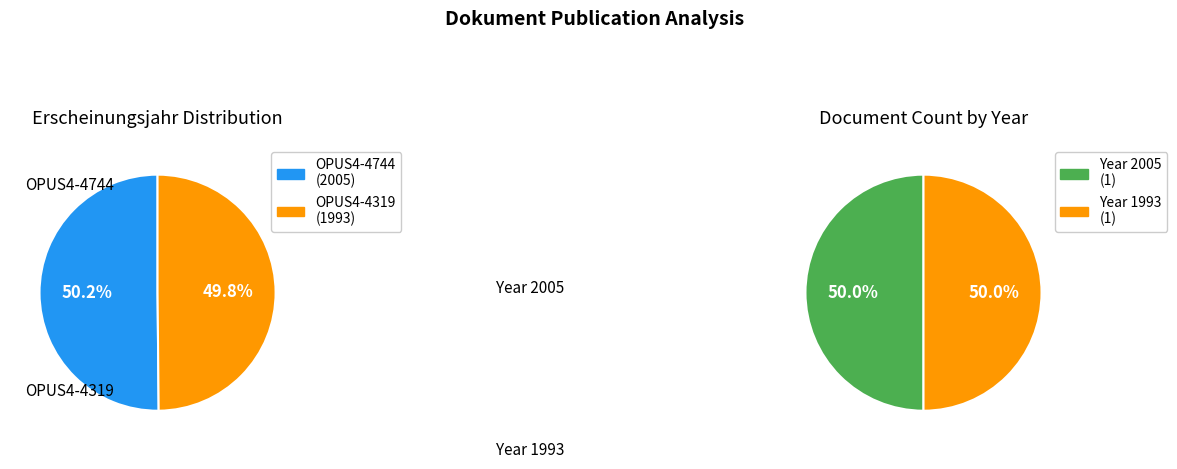

What is the total percentage of OPUS4-4319 and OPUS4-4744?

100.0%